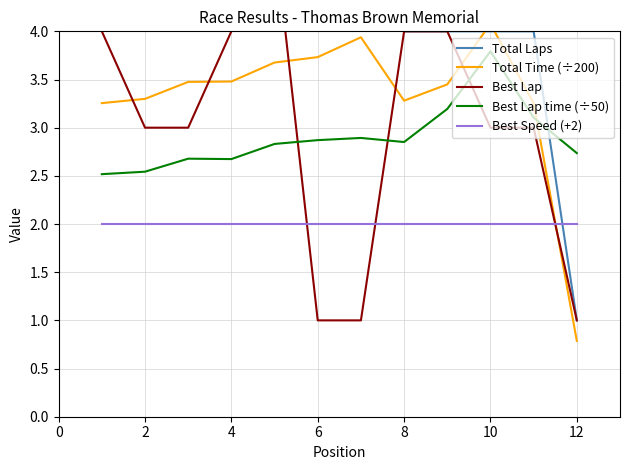

The Best Lap time (÷50) series shows 4.8 at 8. True or false?

False